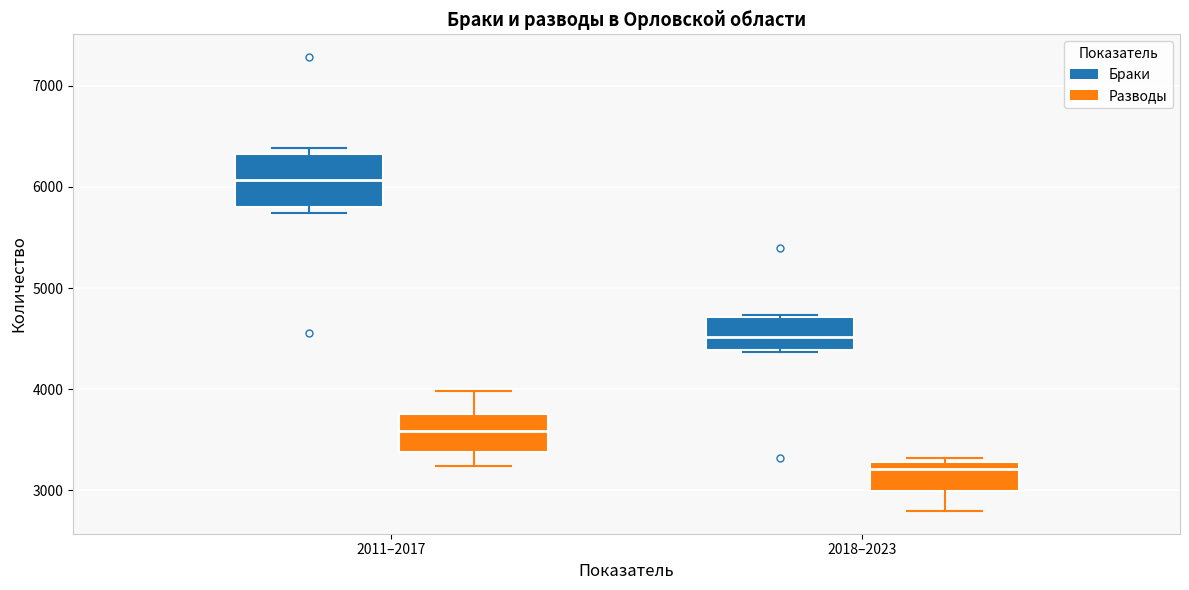

Reading left to right, transcribe this box plot: for each box, give where its median line is, the range the box spans, and where its two whiskers end, as read against the y-axis. The values are not printed on the chart, so give them approximately, as read against the axis.

2011–2017 (Браки): median 6100, box 5800 to 6300, whiskers 5700 to 6400
2011–2017 (Разводы): median 3600, box 3400 to 3800, whiskers 3200 to 4000
2018–2023 (Браки): median 4500, box 4400 to 4700, whiskers 4400 to 4700
2018–2023 (Разводы): median 3200, box 3000 to 3300, whiskers 2800 to 3300 (just above the box's upper edge)